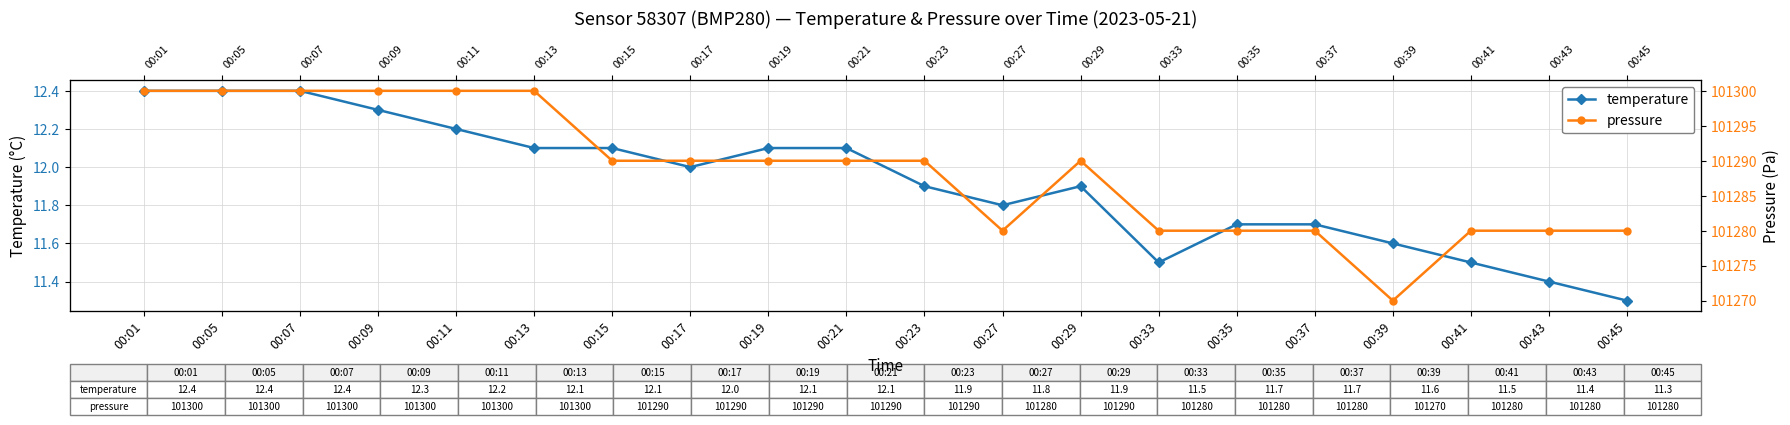

What is the spread (max minus min) of values at 00:13?

101287.9